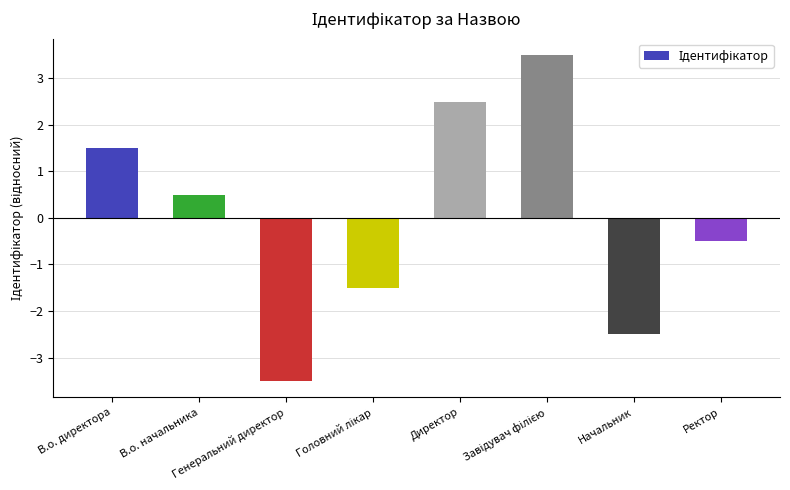

The value at Генеральний директор is -3.5. True or false?

True